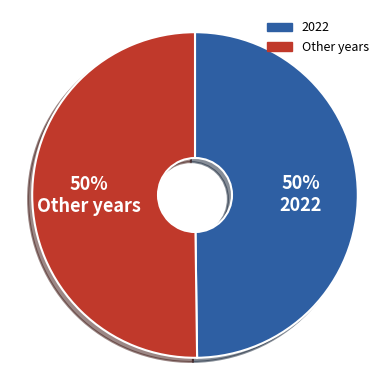

True or false: 50% Other years accounts for 59% of the total.

False